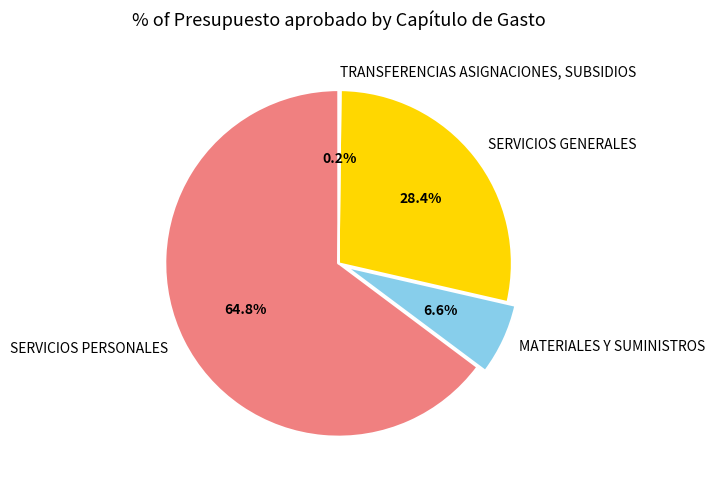

Which has a higher value, MATERIALES Y SUMINISTROS or SERVICIOS PERSONALES?

SERVICIOS PERSONALES